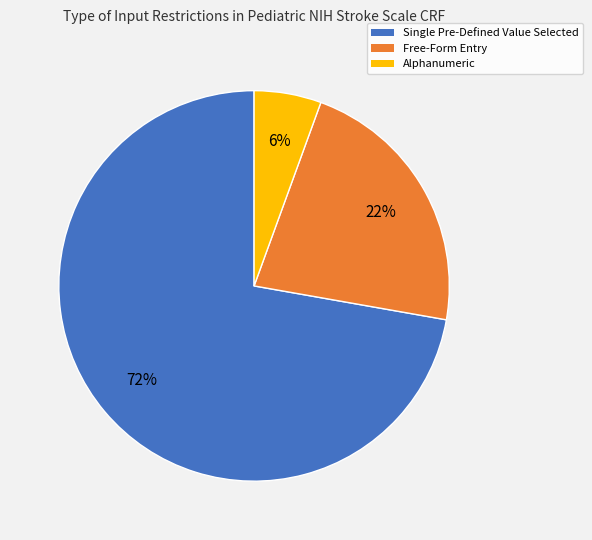

Is there a majority slice in this chart?

Yes